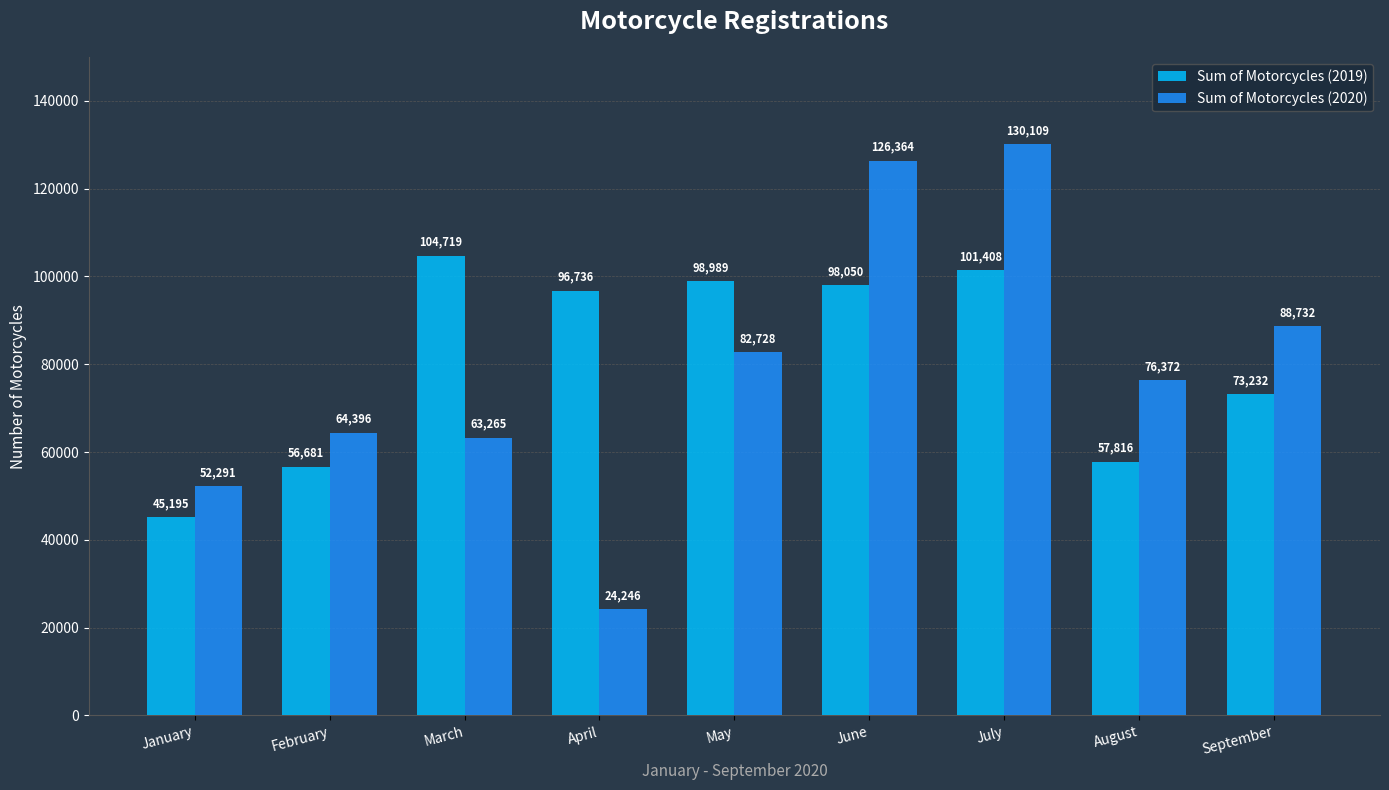

What is the value of the Sum of Motorcycles (2020) bar at the 1st from the left?

52291